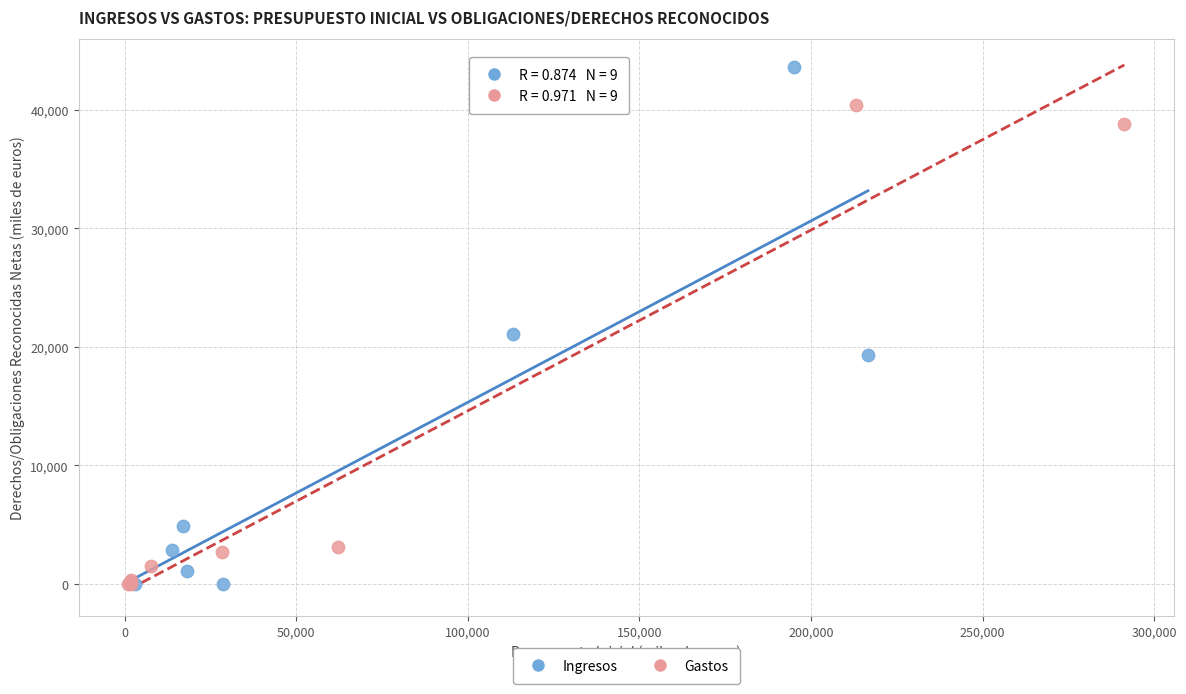

Which series reaches the maximum Y coordinate?

Ingresos